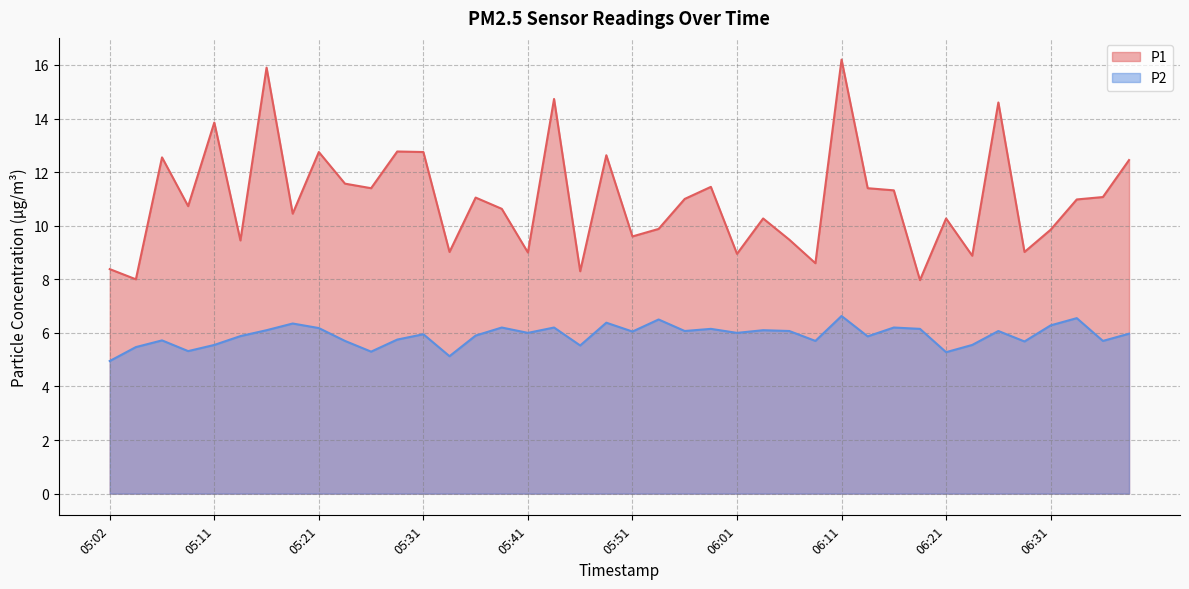

What are all the series names shown in the legend?

P1, P2